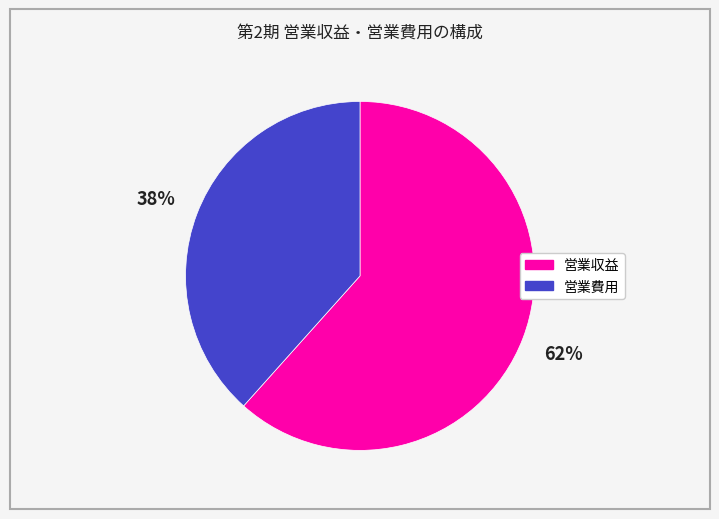

What is the ratio of the value at 営業費用 to the value at 営業収益?

0.6